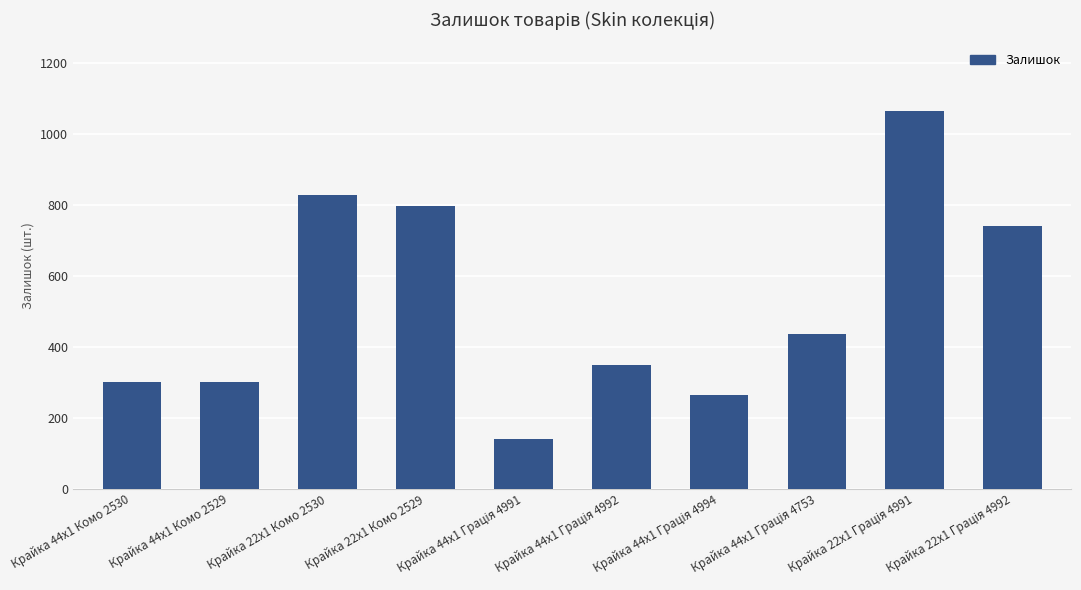

What is the greatest value displayed?

1067